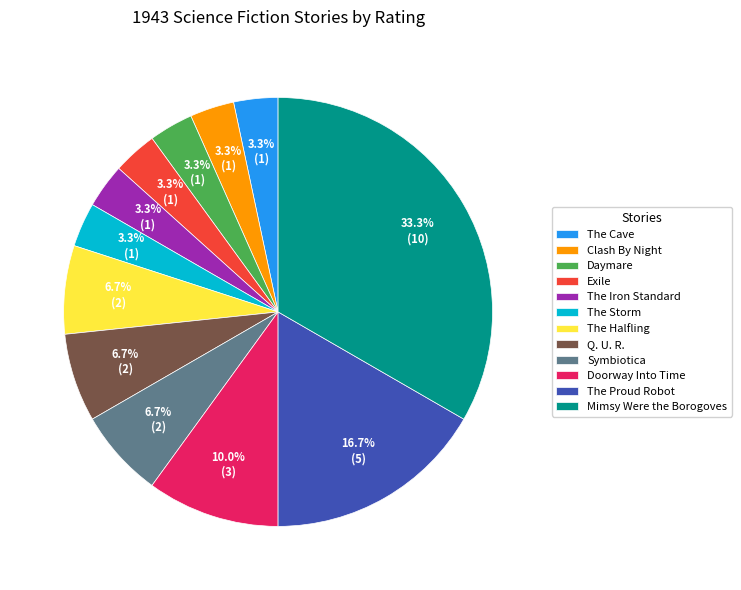

How many segments does this pie chart have?

12